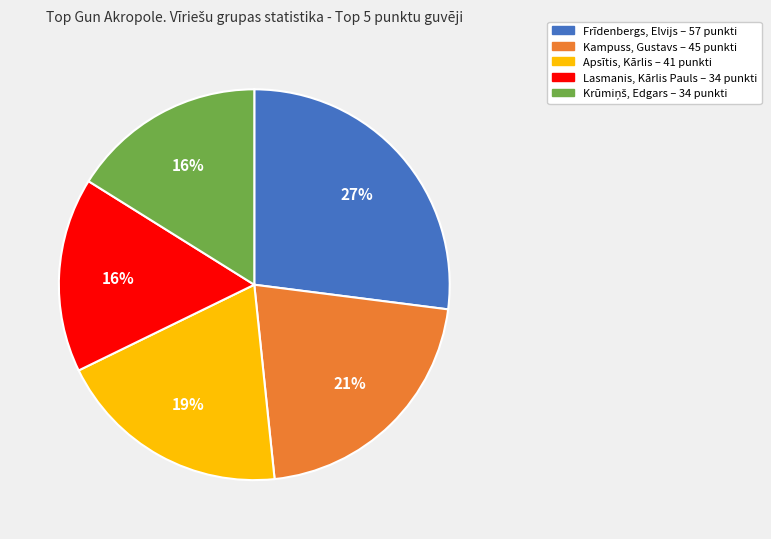

Does any single category account for the majority?

No